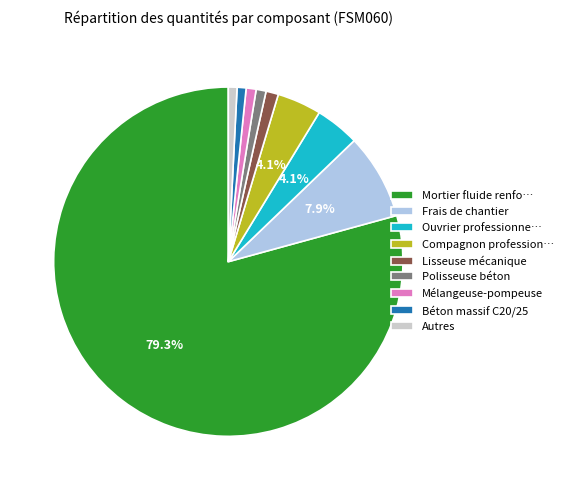

Is the sum of Mortier fluide renfo… and Ouvrier professionne… greater than half?

Yes